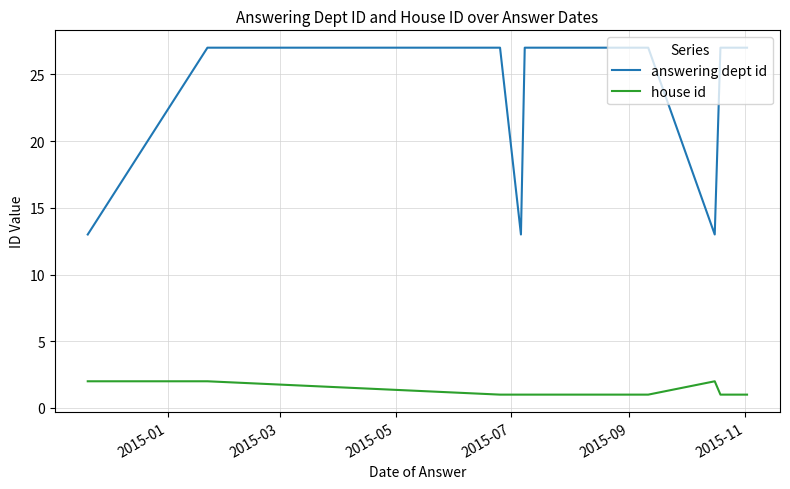

Rank the series by their average value, from highest to lowest.

answering dept id, house id